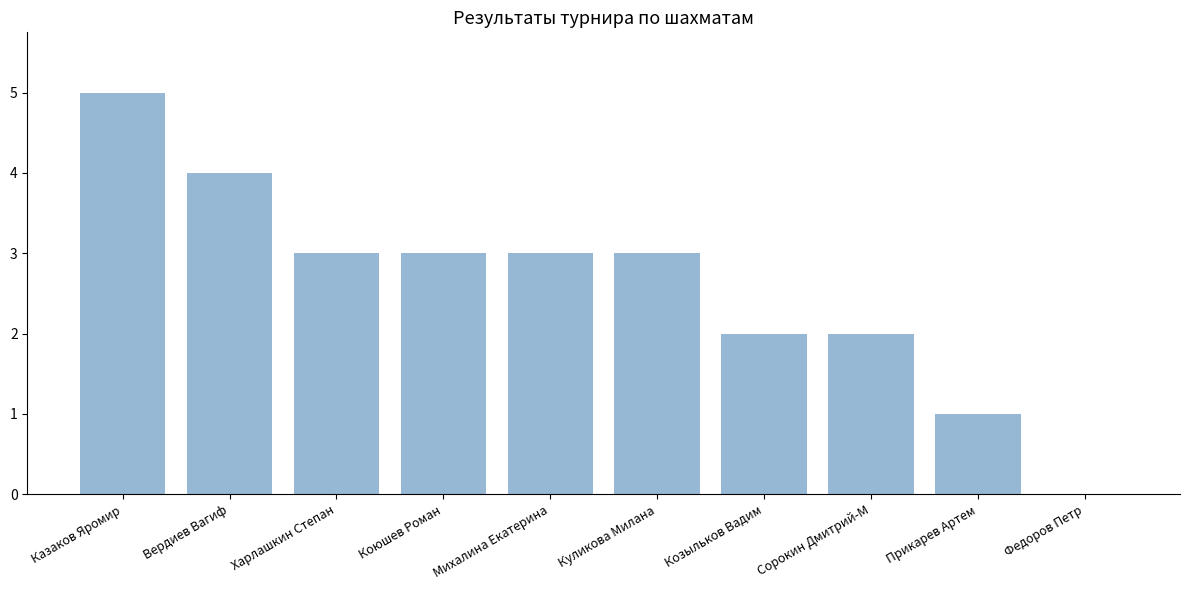

Which category has the highest value across all series?

Казаков Яромир